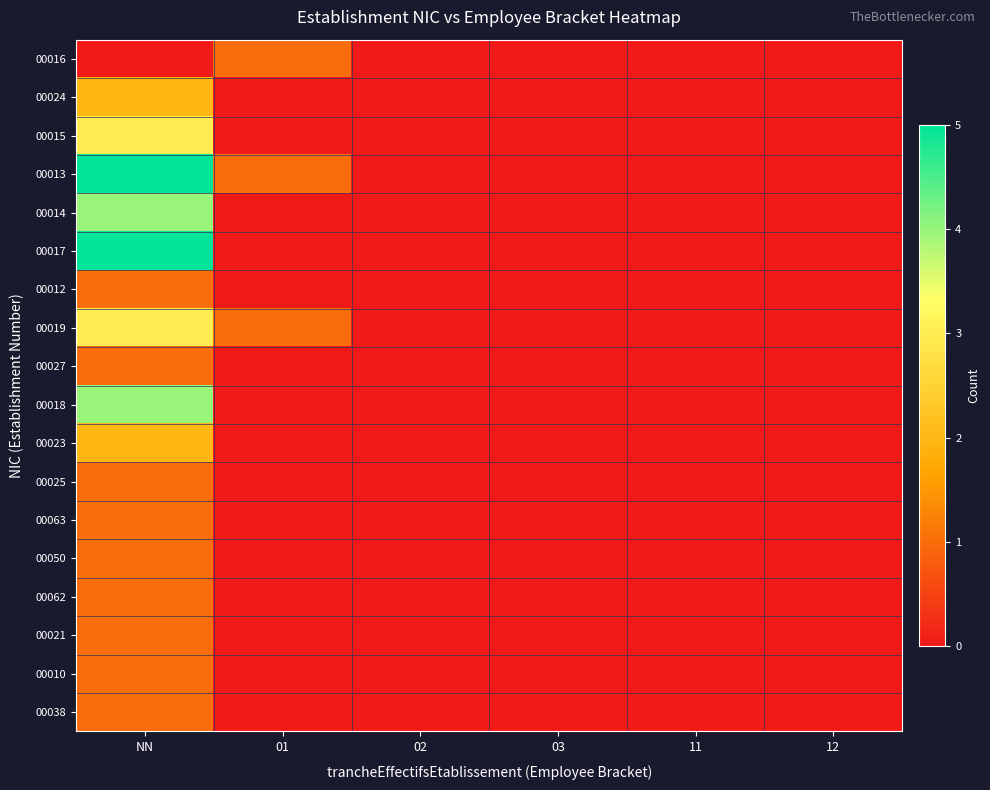

Count the number of data series in this chart.

18